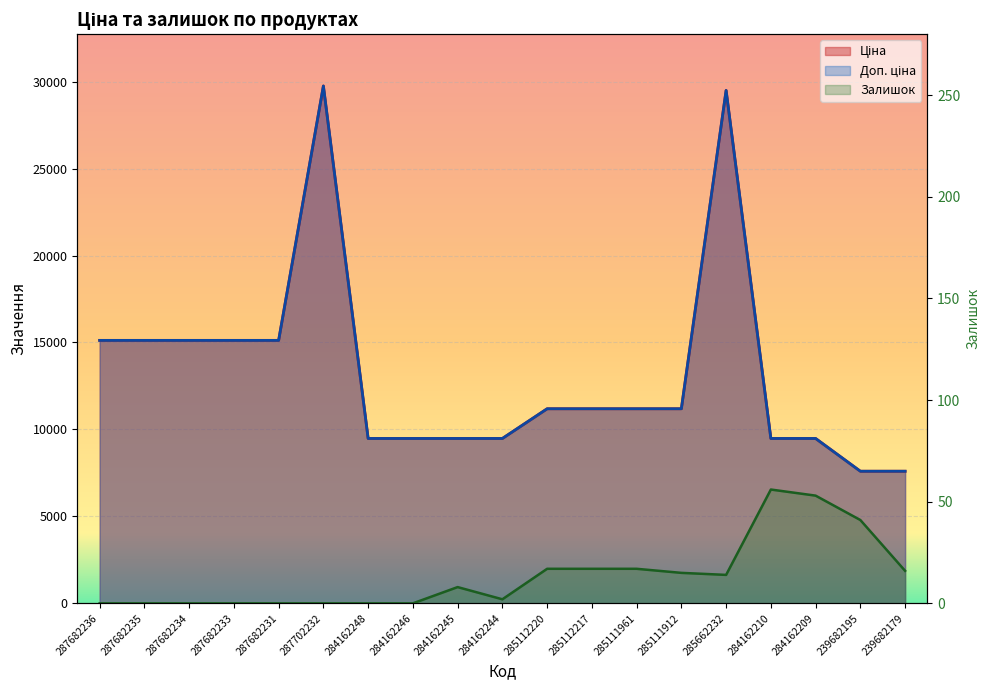

Reading left to right, what are all the values shown in this chart?

Ціна: 15120.0	15120.0	15120.0	15120.0	15120.0	29747.2	9480.1	9480.1	9480.1	9480.1	11188.2	11188.2	11188.2	11188.2	29491.5	9480.1	9480.1	7596.5	7596.5
Доп. ціна: 15120.0	15120.0	15120.0	15120.0	15120.0	29747.2	9480.1	9480.1	9480.1	9480.1	11188.2	11188.2	11188.2	11188.2	29491.5	9480.1	9480.1	7596.5	7596.5
Залишок: 0.0	0.0	0.0	0.0	0.0	0.0	0.0	0.0	8.0	2.0	17.0	17.0	17.0	15.0	14.0	56.0	53.0	41.0	16.0